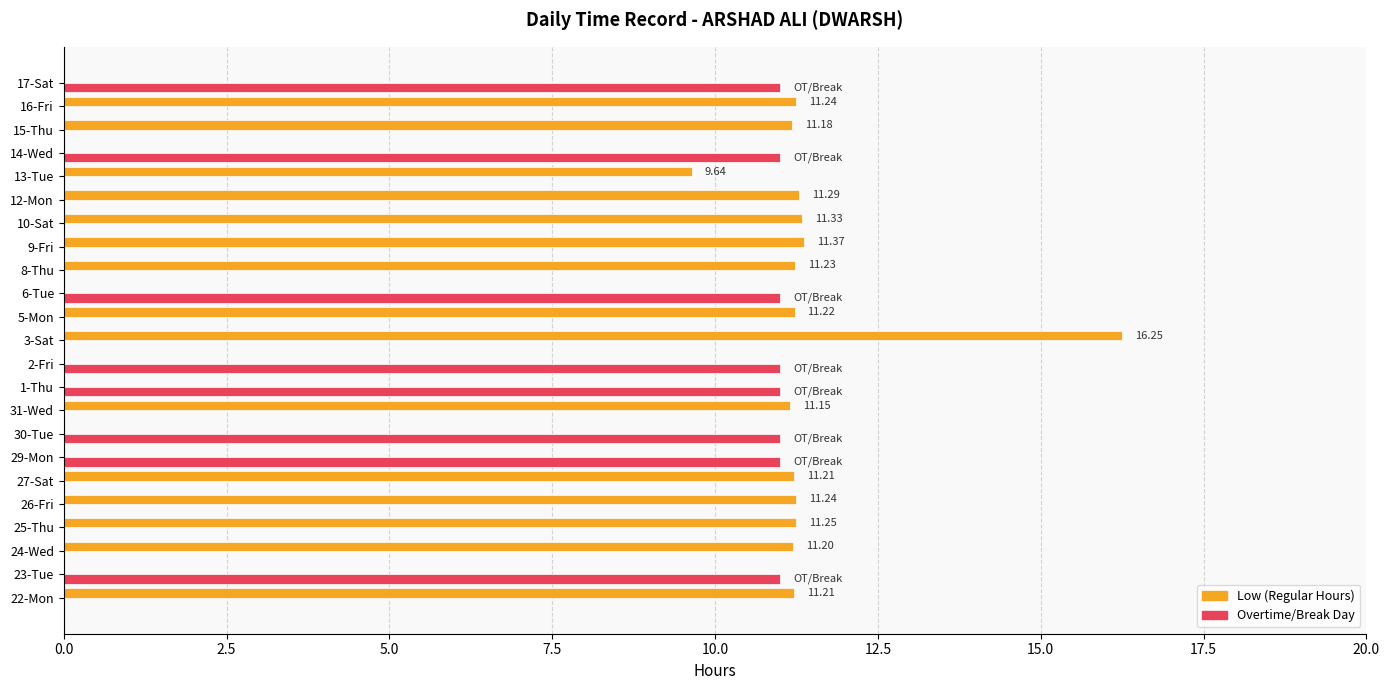

What is the total value across all series at 16-Fri?

11.2